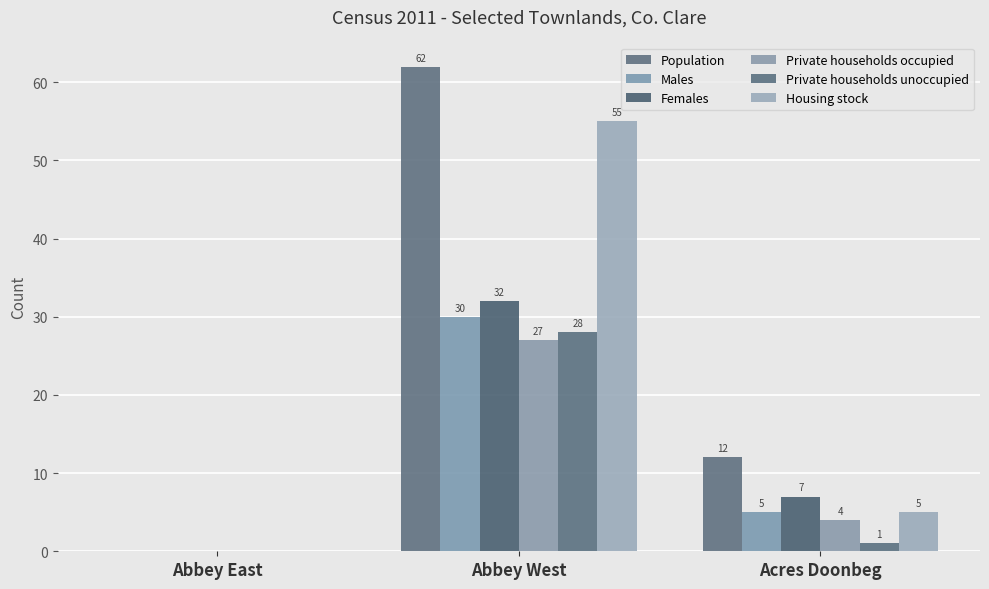

What is the spread (max minus min) of values at Abbey West?

35